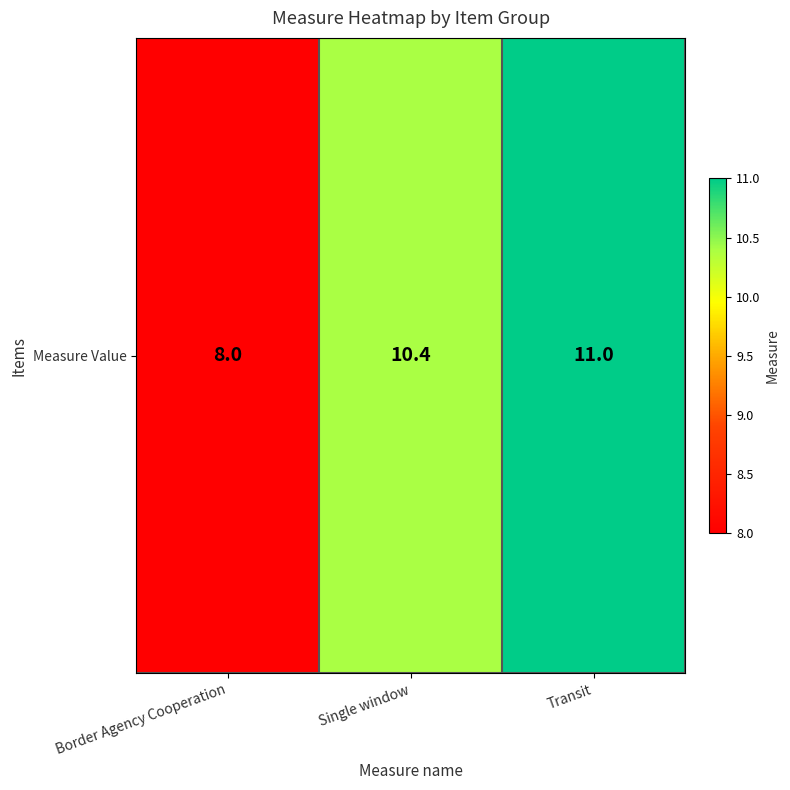

What is the difference between the maximum and minimum values?

3.0